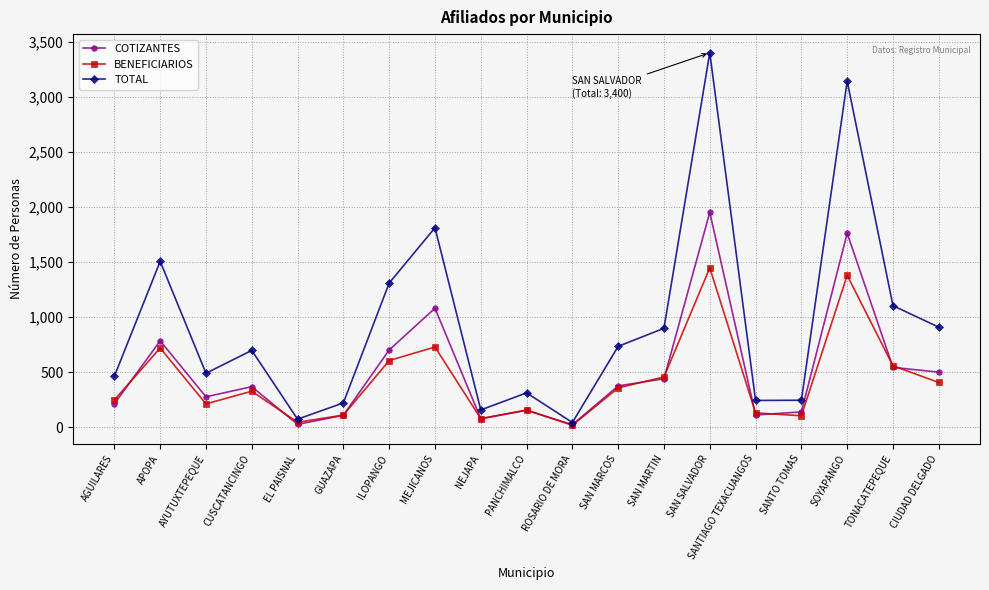

What is the label of the 9th point from the right?

ROSARIO DE MORA